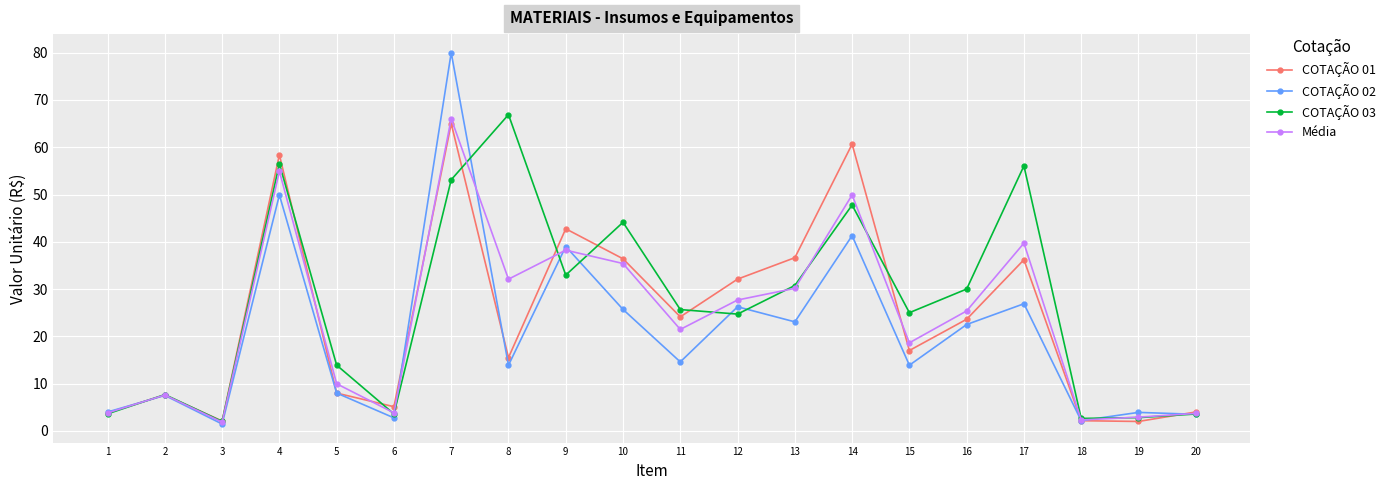

Rank the series by their maximum value, from lowest to highest.

COTAÇÃO 01, Média, COTAÇÃO 03, COTAÇÃO 02